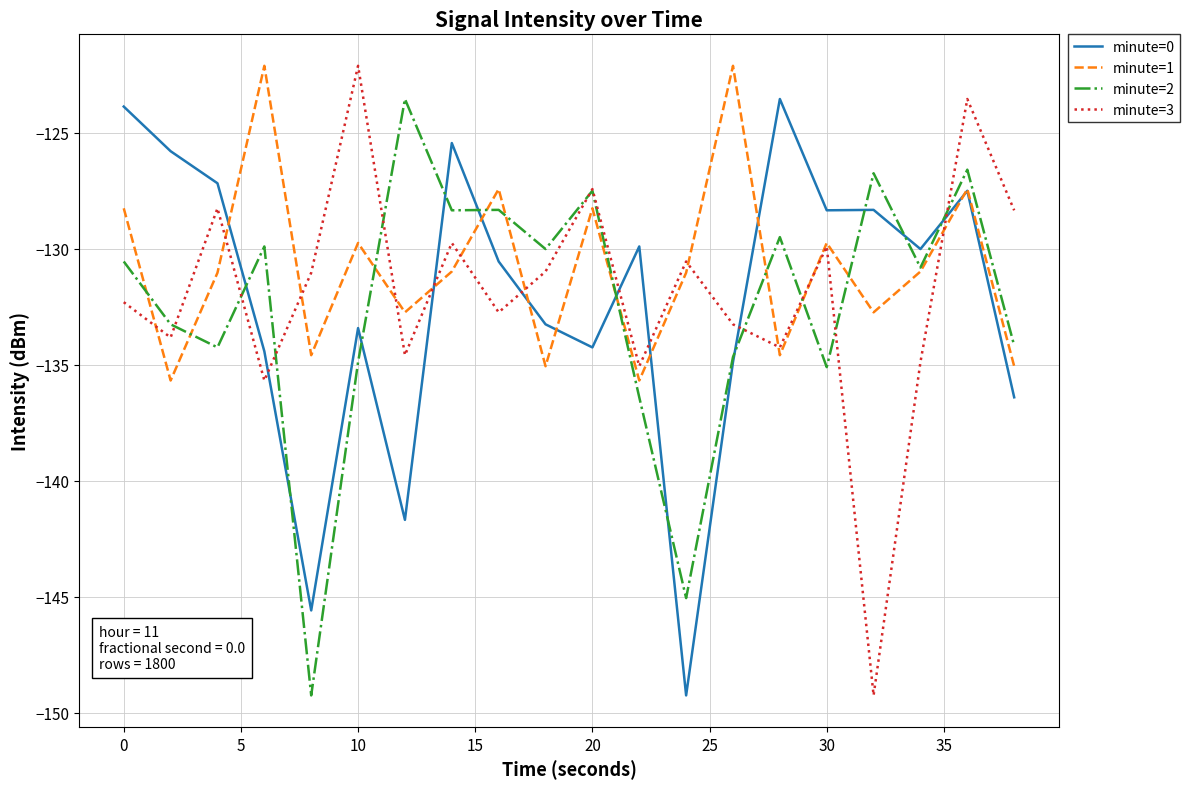

How many intersections are there between minute=0 and minute=3?

7